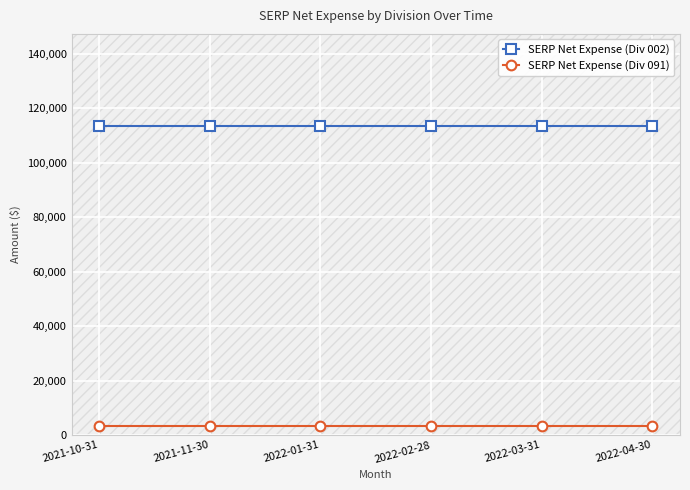

The value of SERP Net Expense (Div 002) at 2022-04-30 is 113316.2. True or false?

True